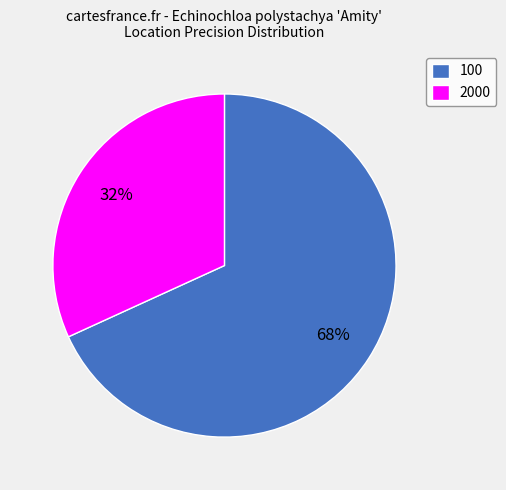

To the nearest percent, what is the average slice percentage?

50%